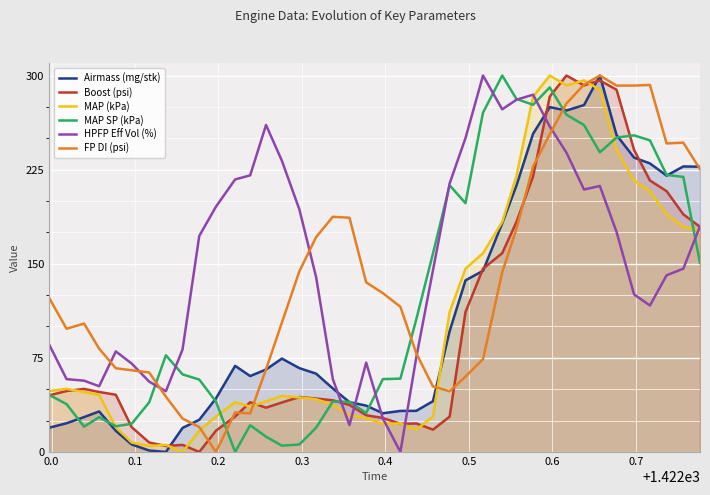

True or false: MAP SP (kPa) and FP DI (psi) cross at least once.

True